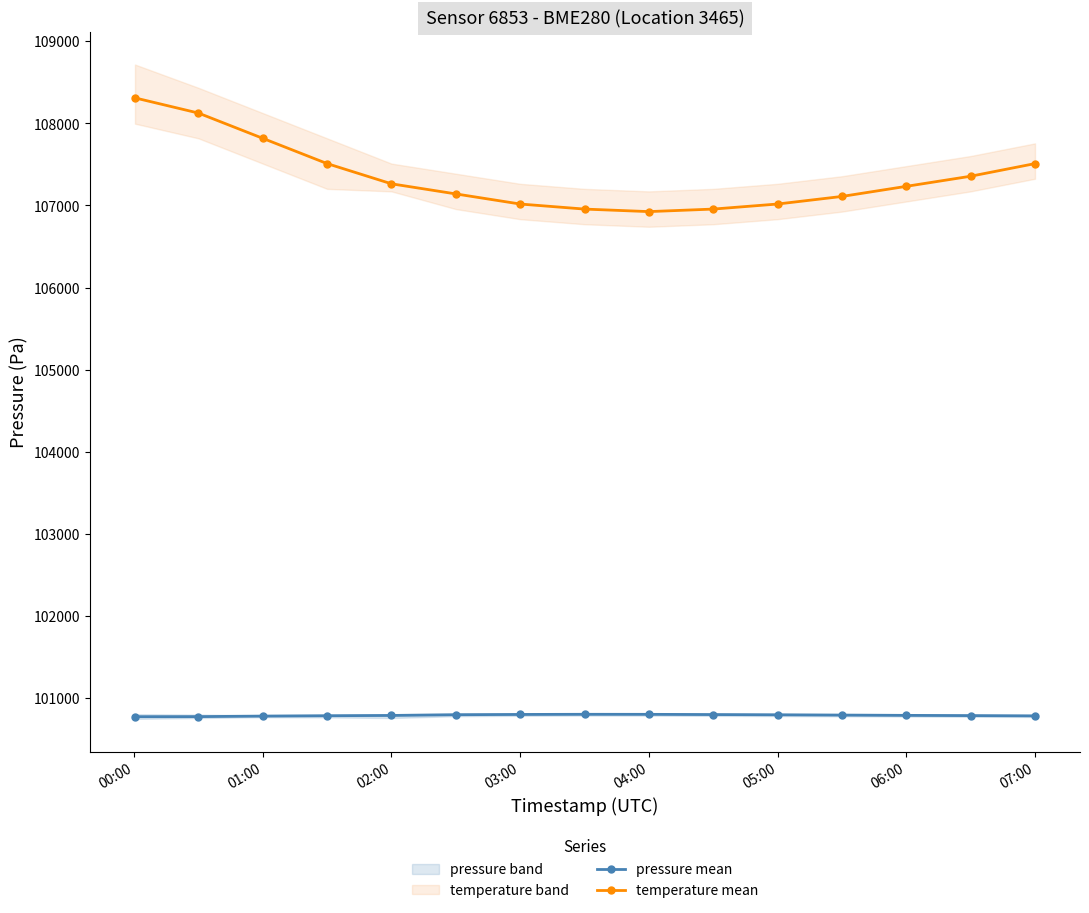

True or false: pressure mean and temperature mean intersect in this chart.

False